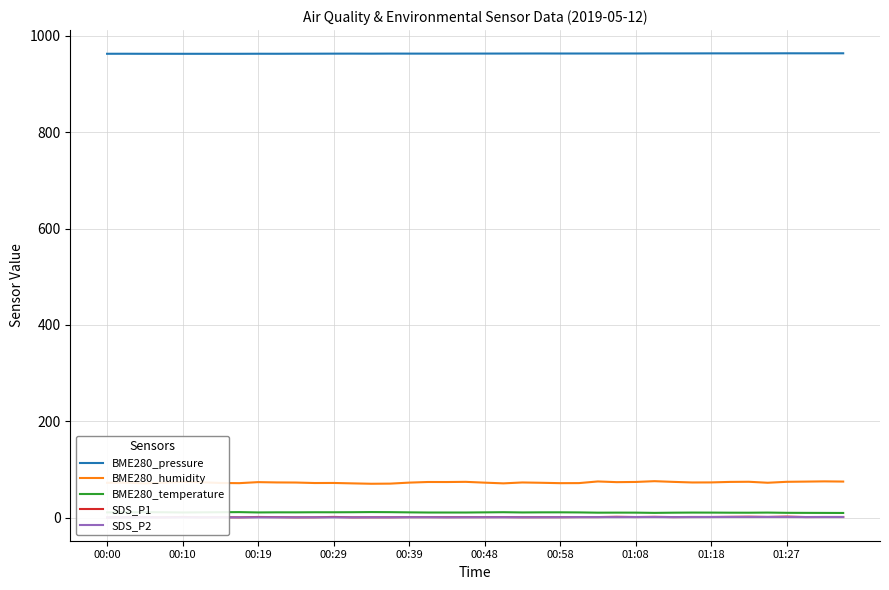

Does the chart display data point markers on the line(s)?

No